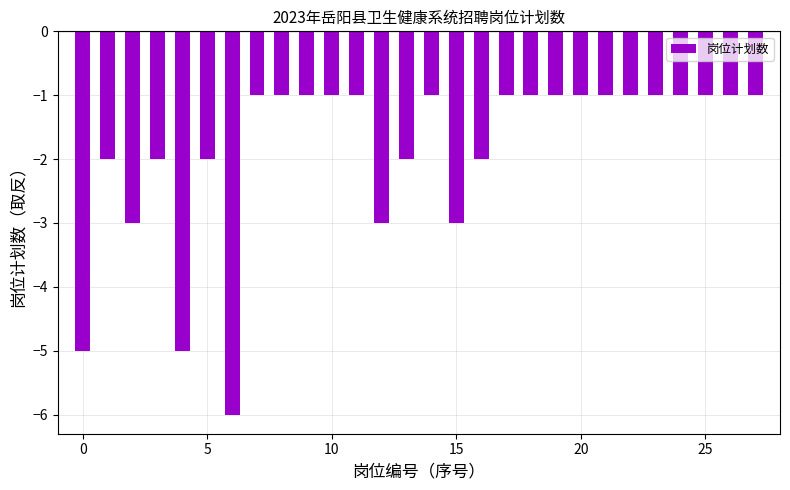

What is the value of the 11th bar from the left?

-1